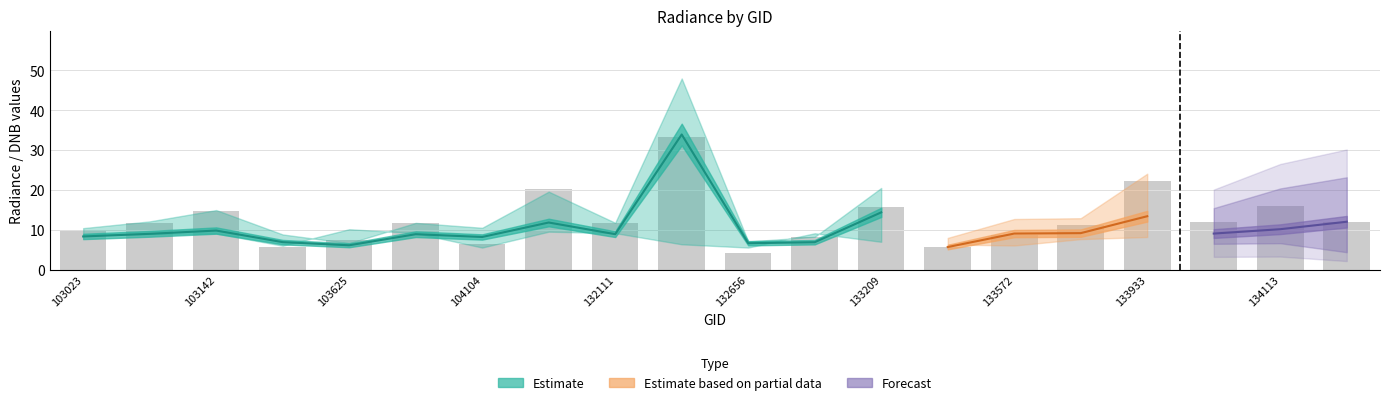

How many data points in dnbrad are above 11?

12